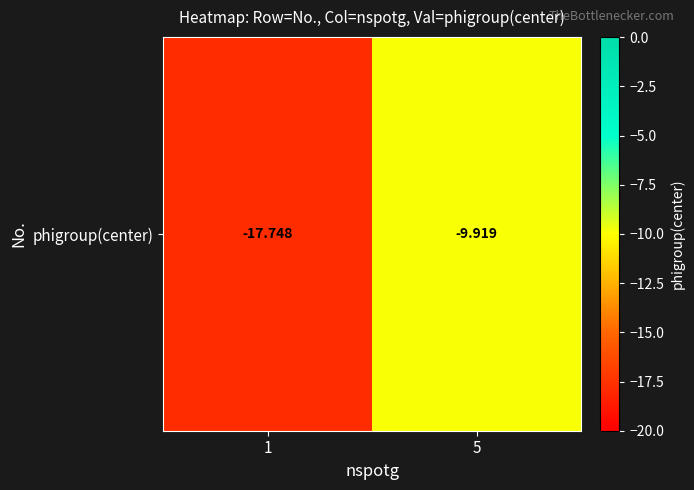

At which label is the value closest to -13?

5